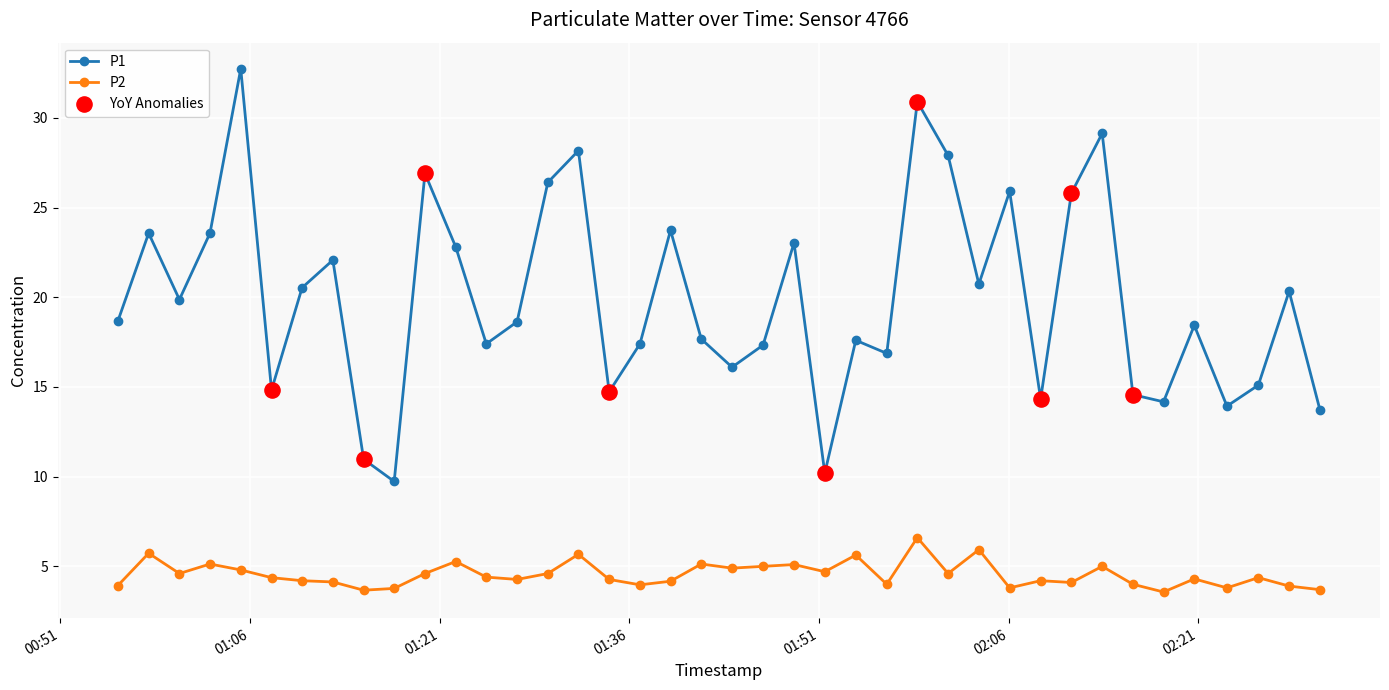

Which series has the largest range (max minus min)?

P1